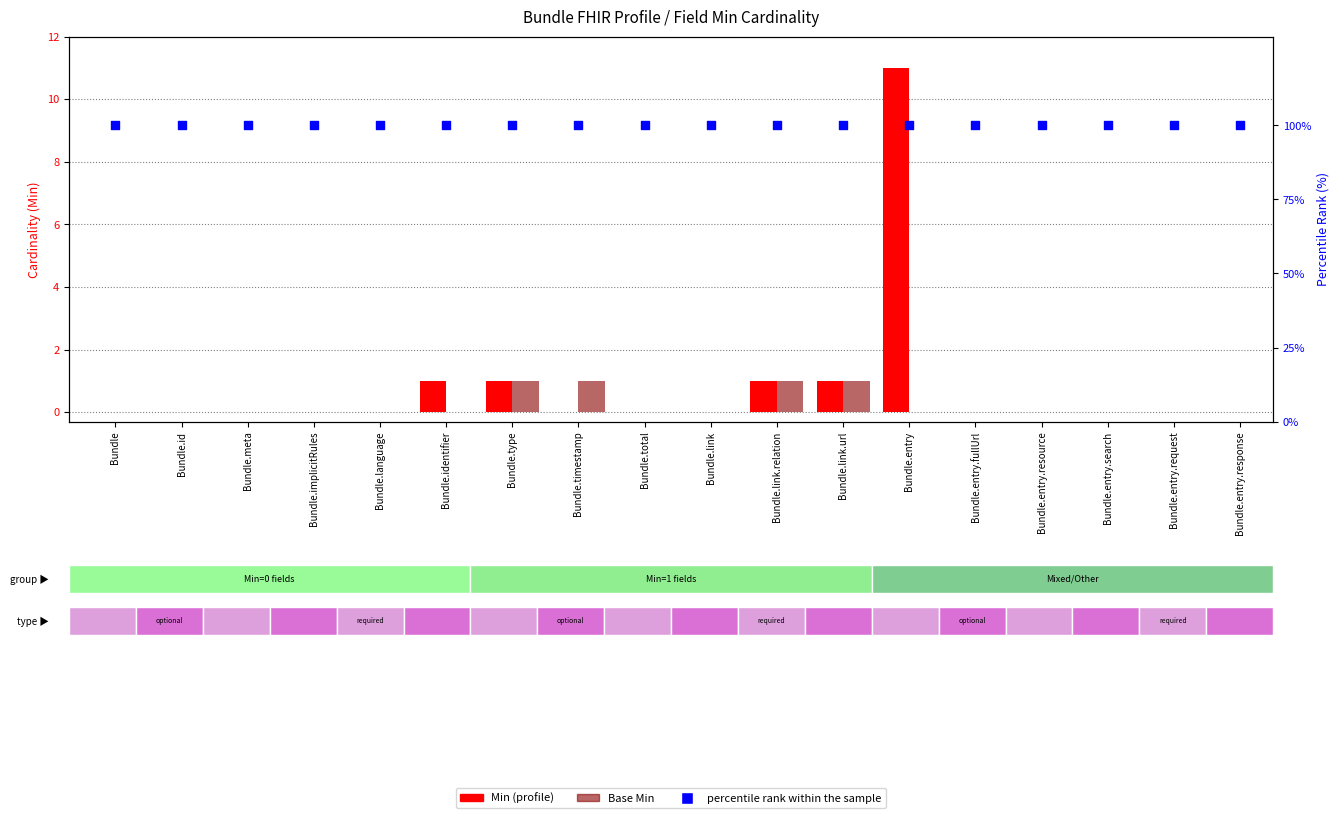

At how many categories does at least one series exceed 92?

18